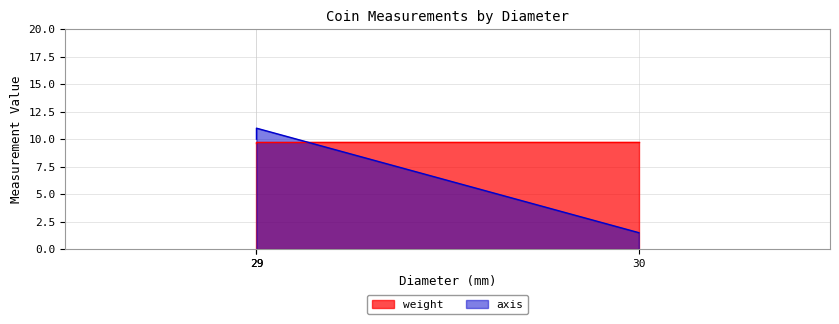

Rank the series by their maximum value, from lowest to highest.

weight, axis